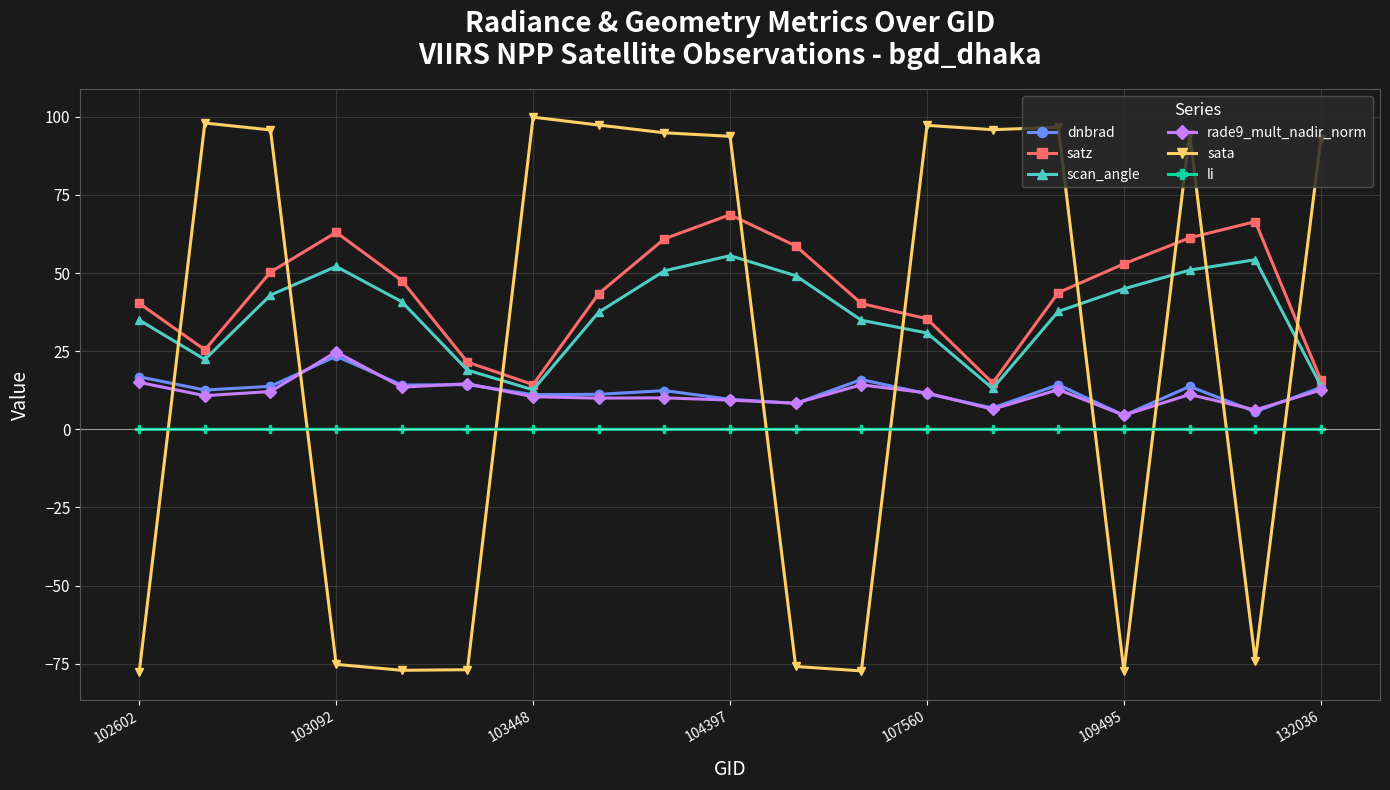

What is the value of the dnbrad point at the 10th from the left?

9.6